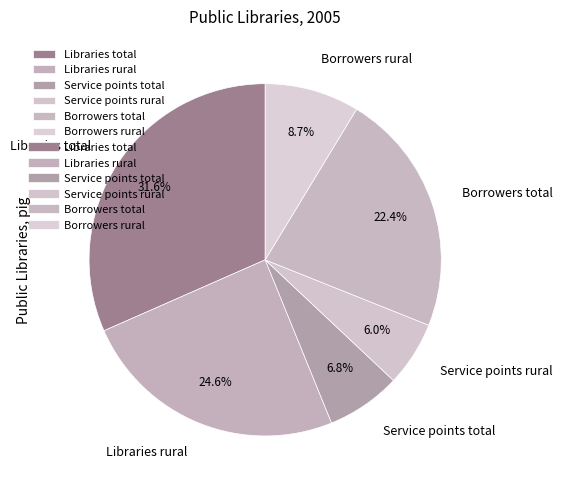

To the nearest percent, what portion does Service points rural represent?

6%